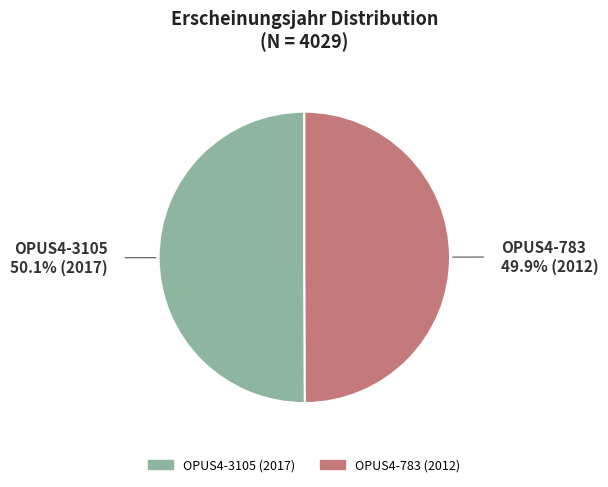

The OPUS4-783 slice represents 50% of the pie. True or false?

True